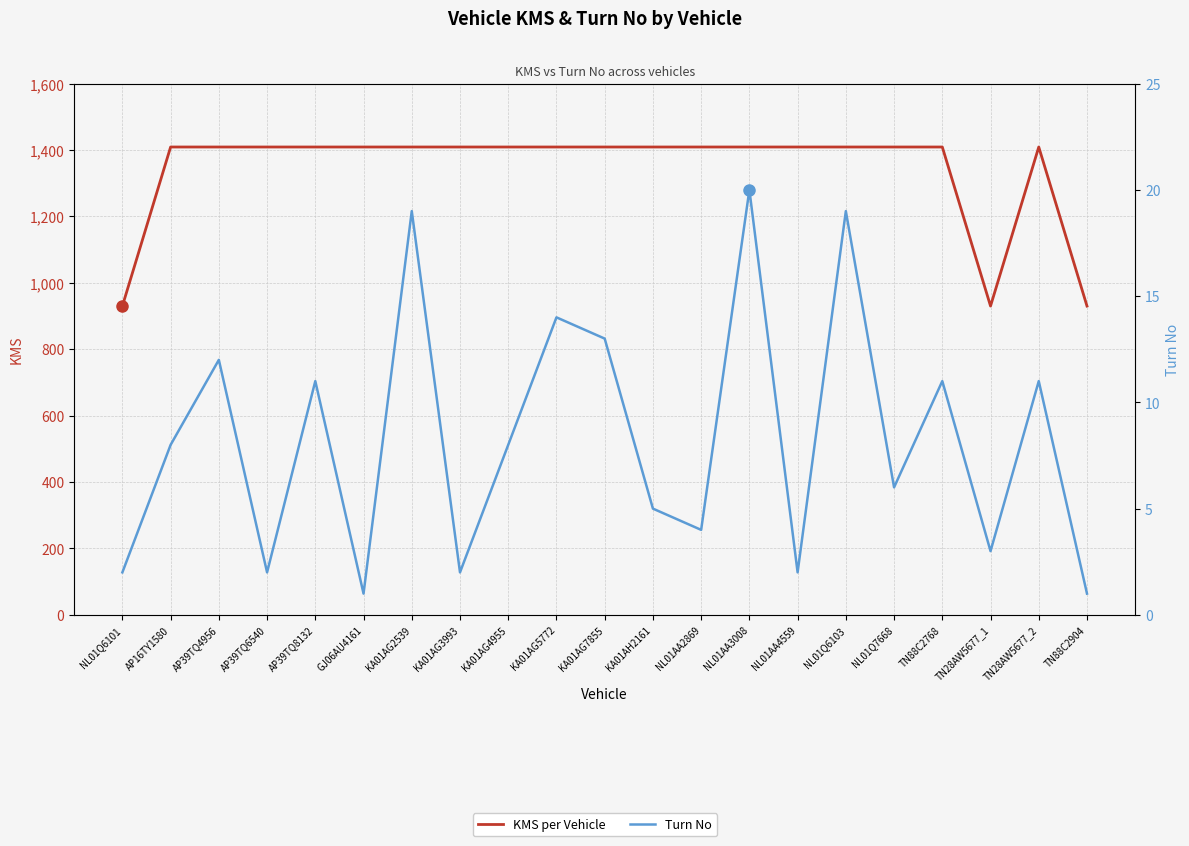

True or false: Turn No has more than 0 points higher than both neighbors.

True